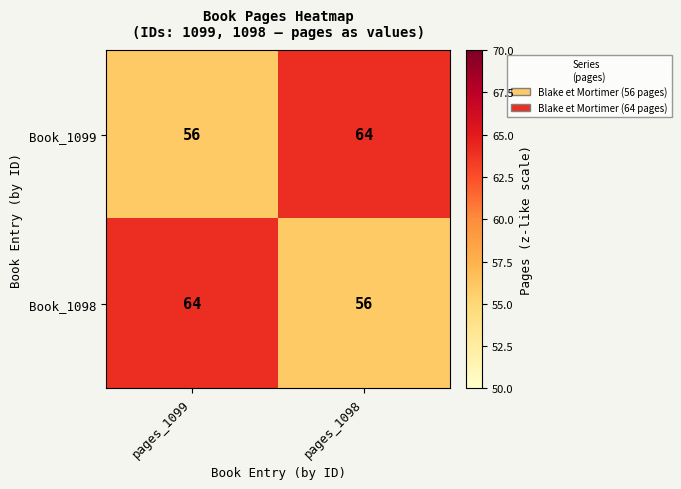

Reading left to right, extract all data points from this chart.

Book_1099: 56	64
Book_1098: 64	56